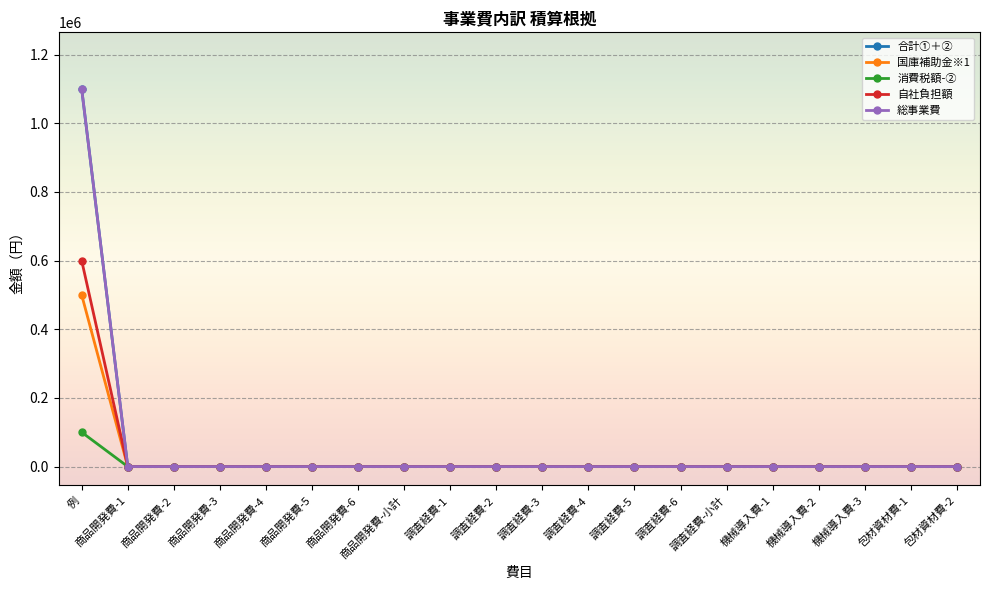

At which category is the sum across all series the highest?

例